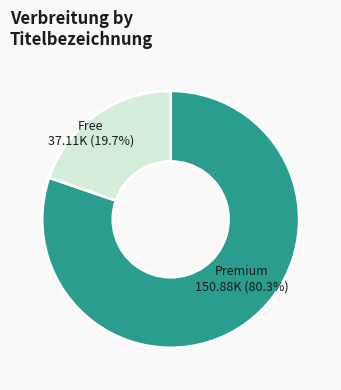

How many segments does this pie chart have?

2